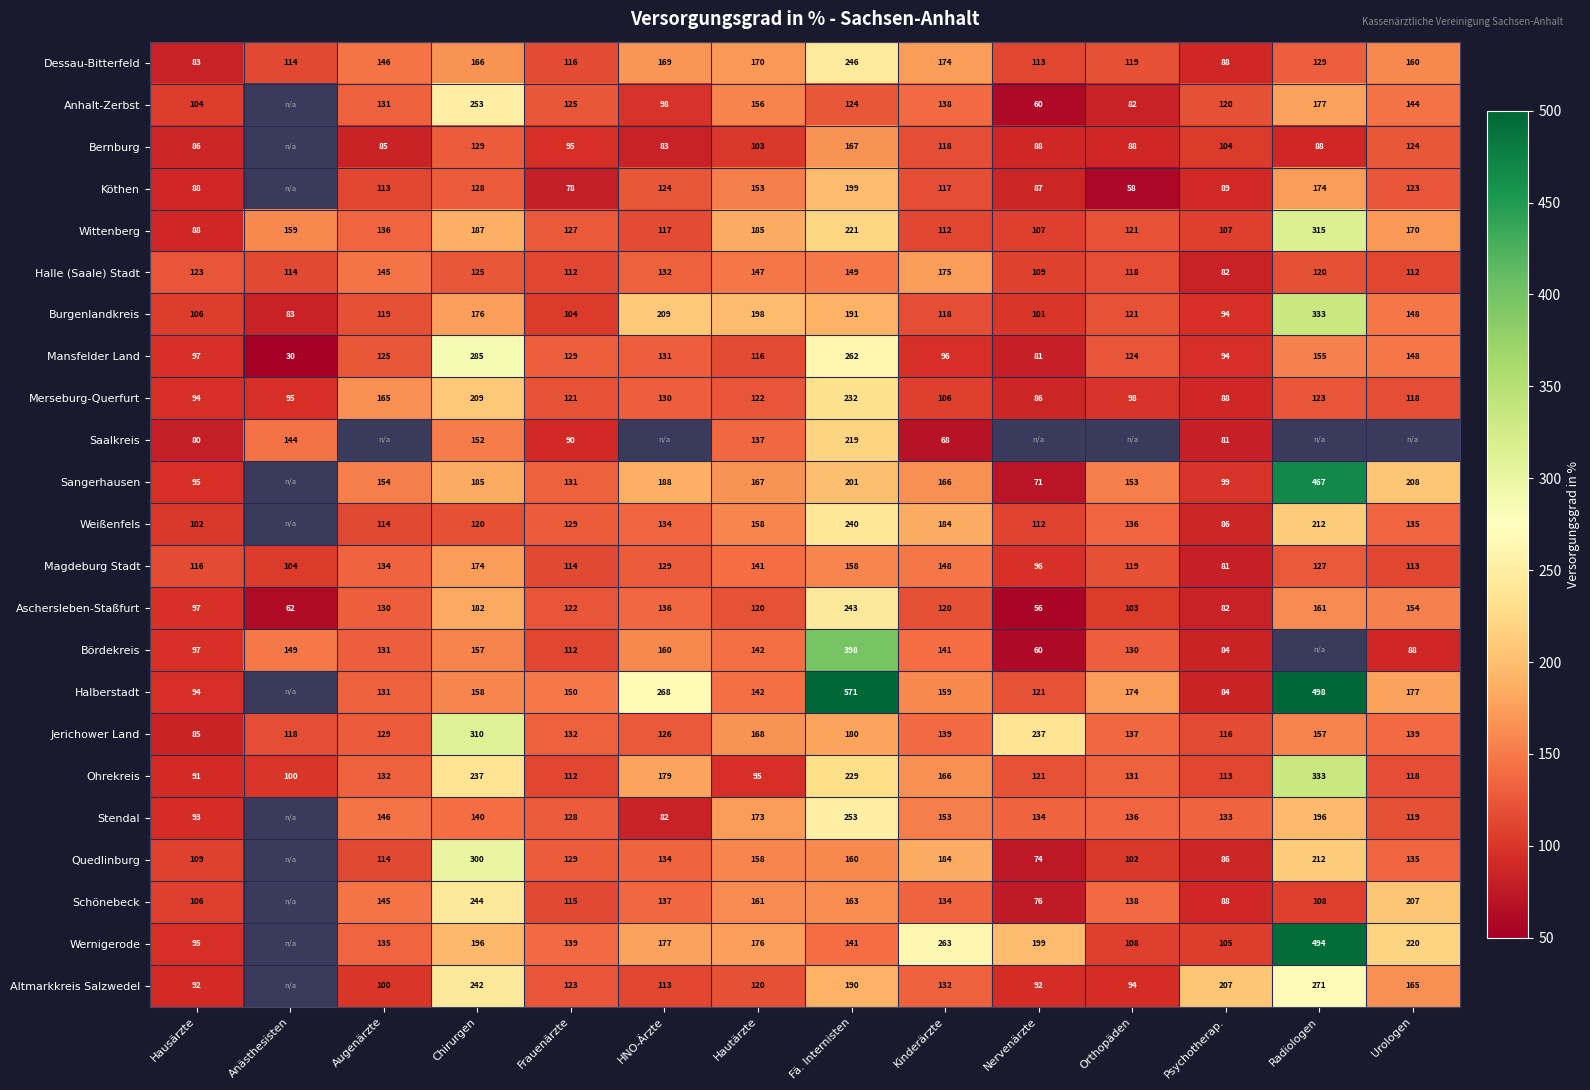

What is the total value across all series at Fä. Internisten?

5137.0